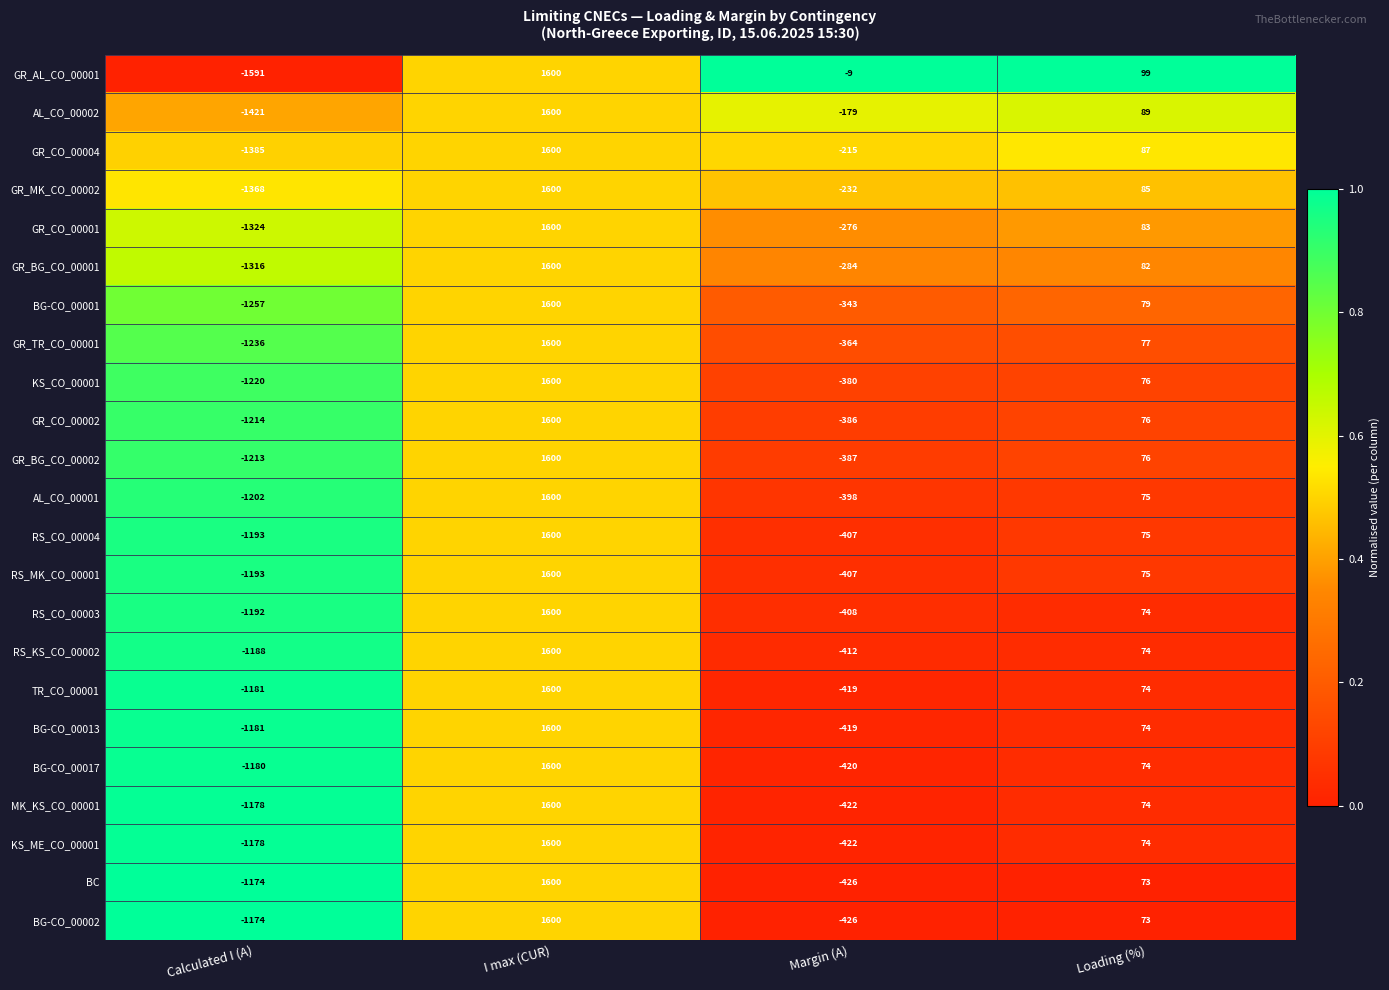

Which series has the largest range (max minus min)?

GR_AL_CO_00001